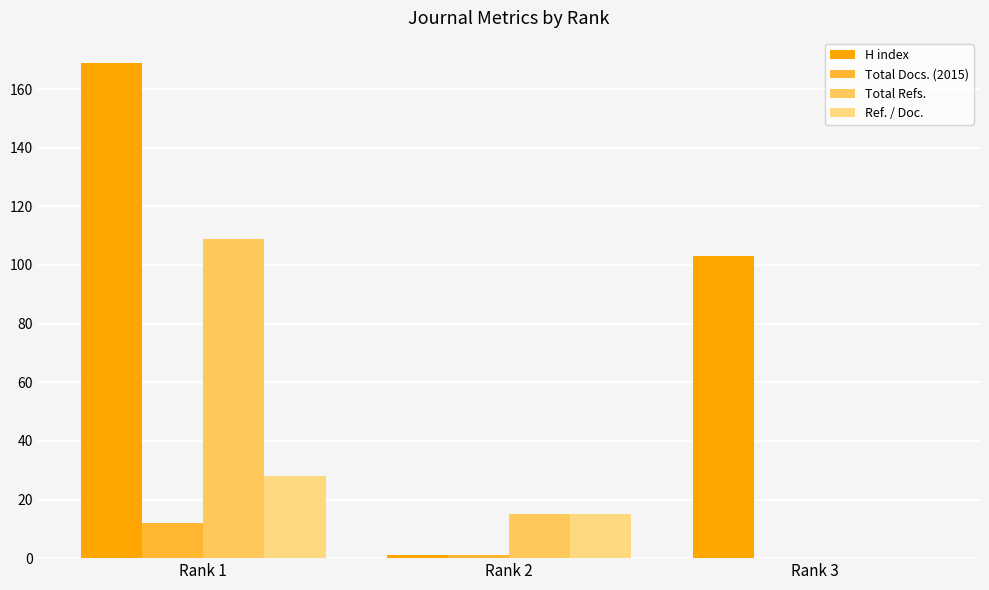

Reading right to left, list all the values displayed in this chart.

H index: Rank 3=103	Rank 2=1	Rank 1=169
Total Docs. (2015): Rank 3=0	Rank 2=1	Rank 1=12
Total Refs.: Rank 3=0	Rank 2=15	Rank 1=109
Ref. / Doc.: Rank 3=0	Rank 2=15	Rank 1=28